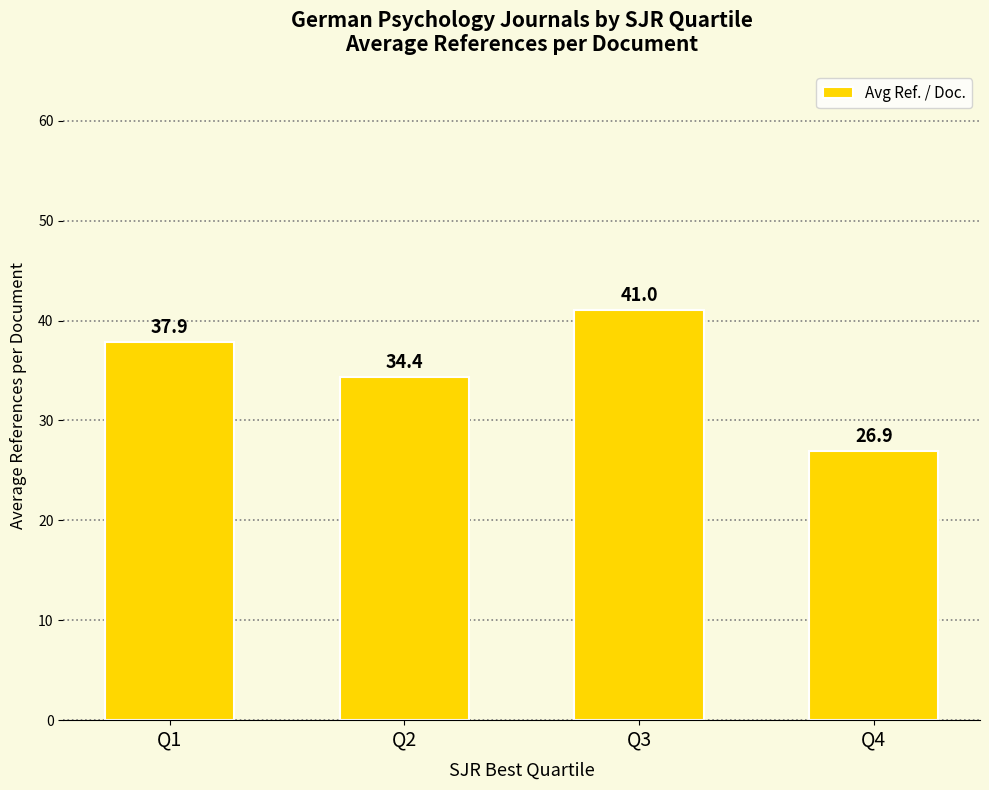

Between Q1 and Q3, which is larger?

Q3